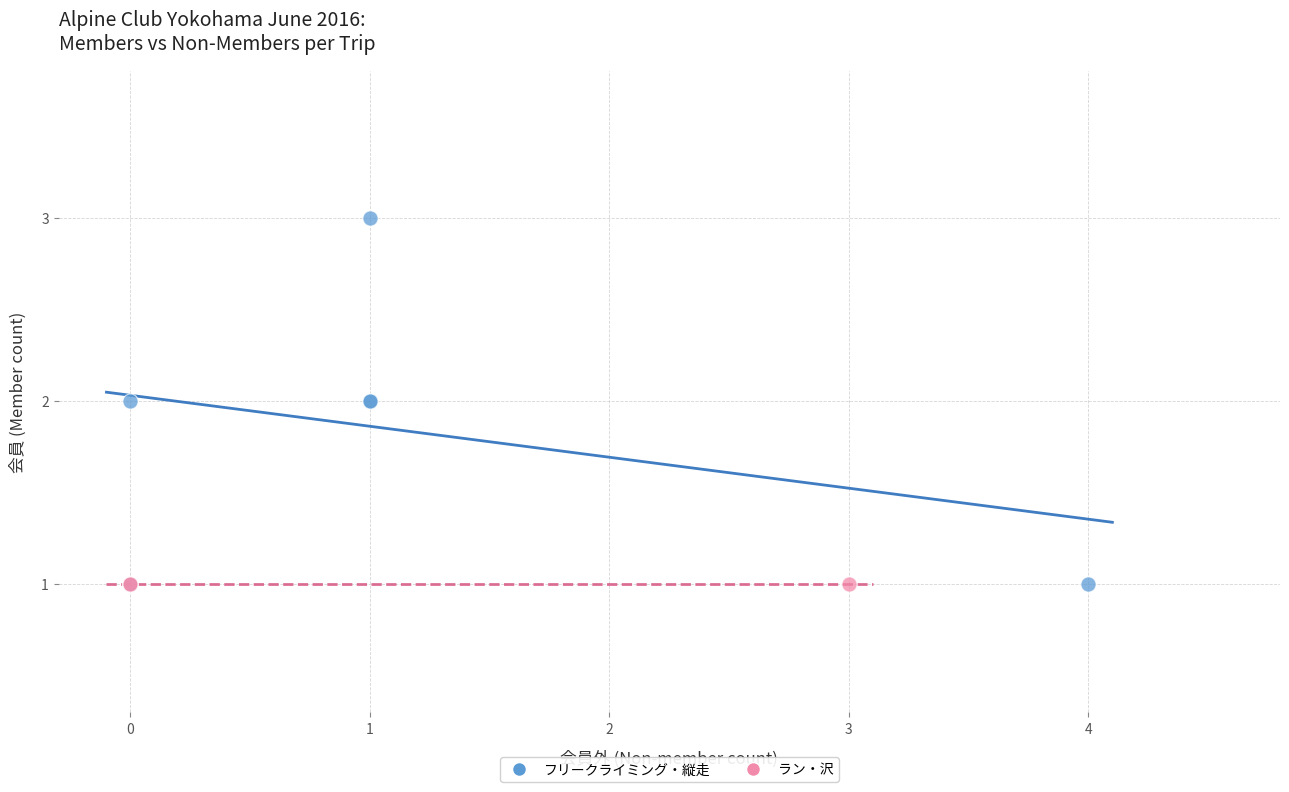

Which series reaches the maximum Y coordinate?

フリークライミング・縦走